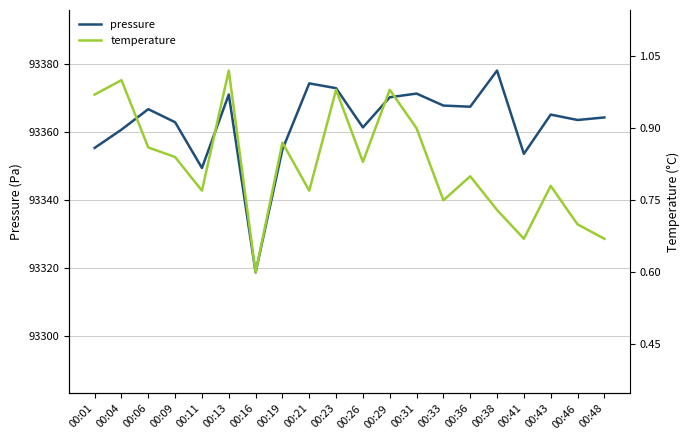

Reading right to left, what are all the values shown in this chart?

pressure: 93364.2	93363.5	93365.1	93353.5	93378.0	93367.4	93367.7	93371.2	93370.2	93361.3	93372.8	93374.2	93354.8	93318.6	93371.0	93349.3	93362.8	93366.7	93360.6	93355.2
temperature: 0.7	0.7	0.8	0.7	0.7	0.8	0.8	0.9	1.0	0.8	1.0	0.8	0.9	0.6	1.0	0.8	0.8	0.9	1.0	1.0